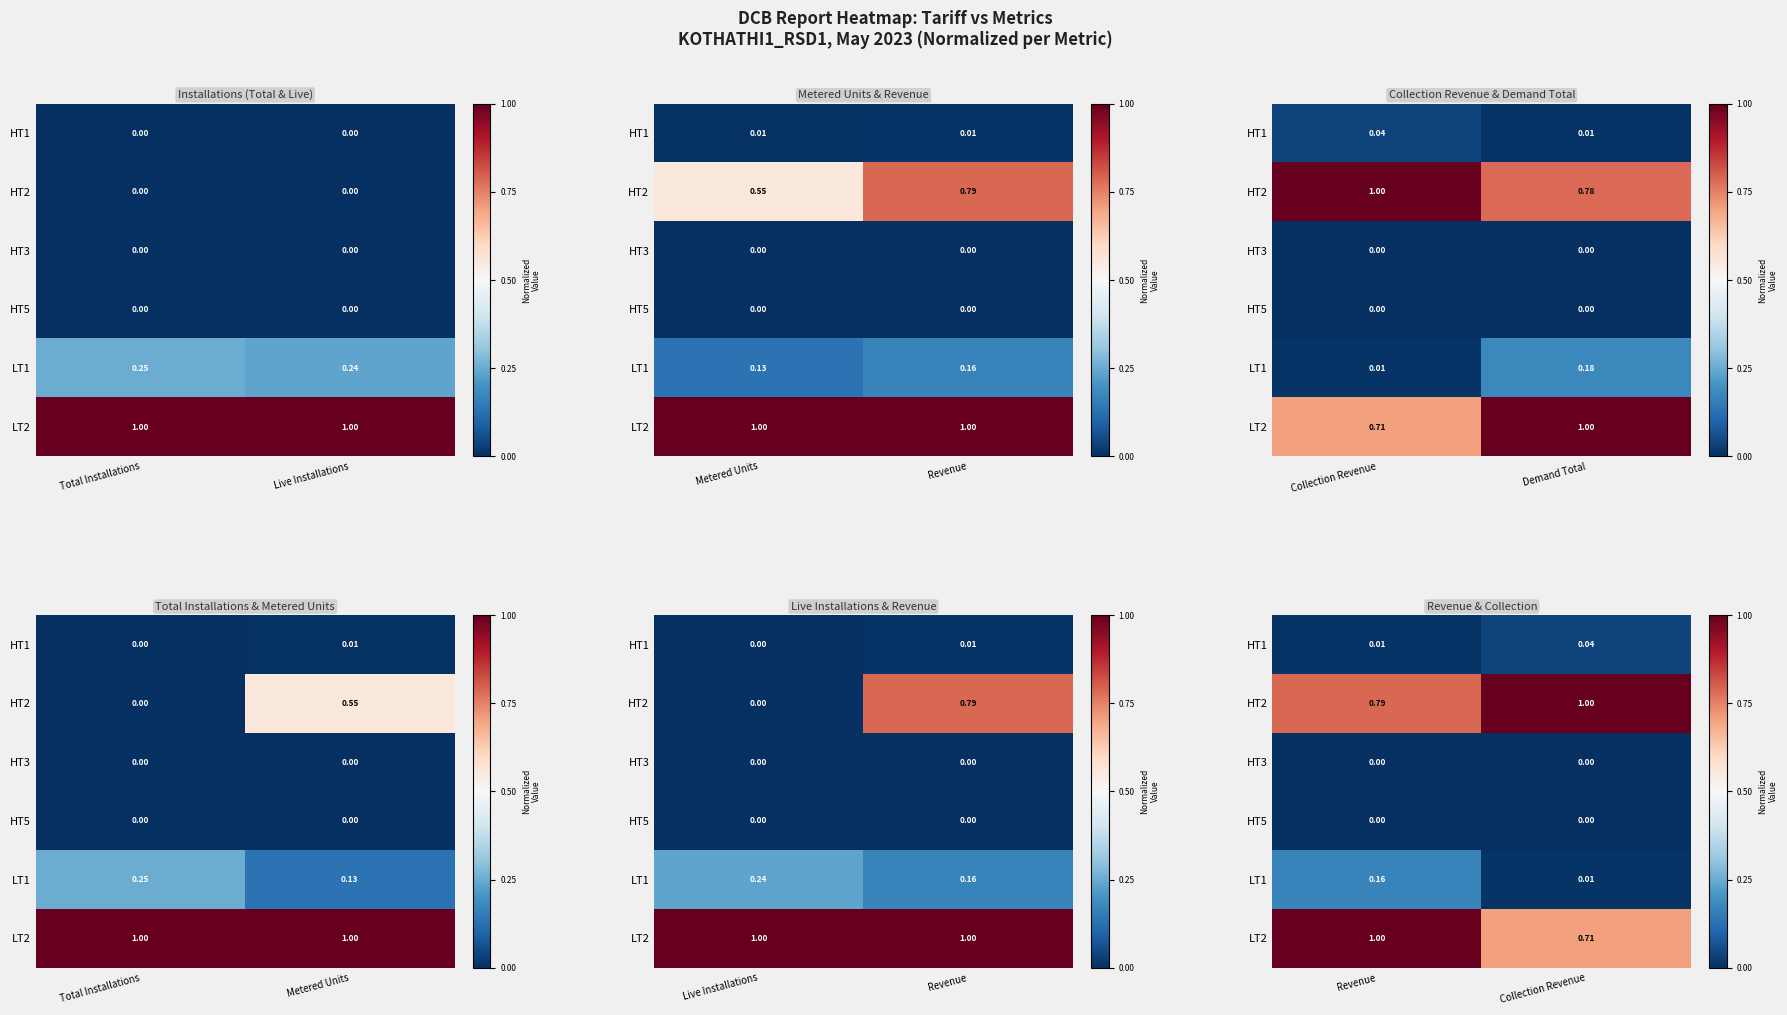

Rank the categories by HT3 value from lowest to highest.

Collection Revenue, Revenue